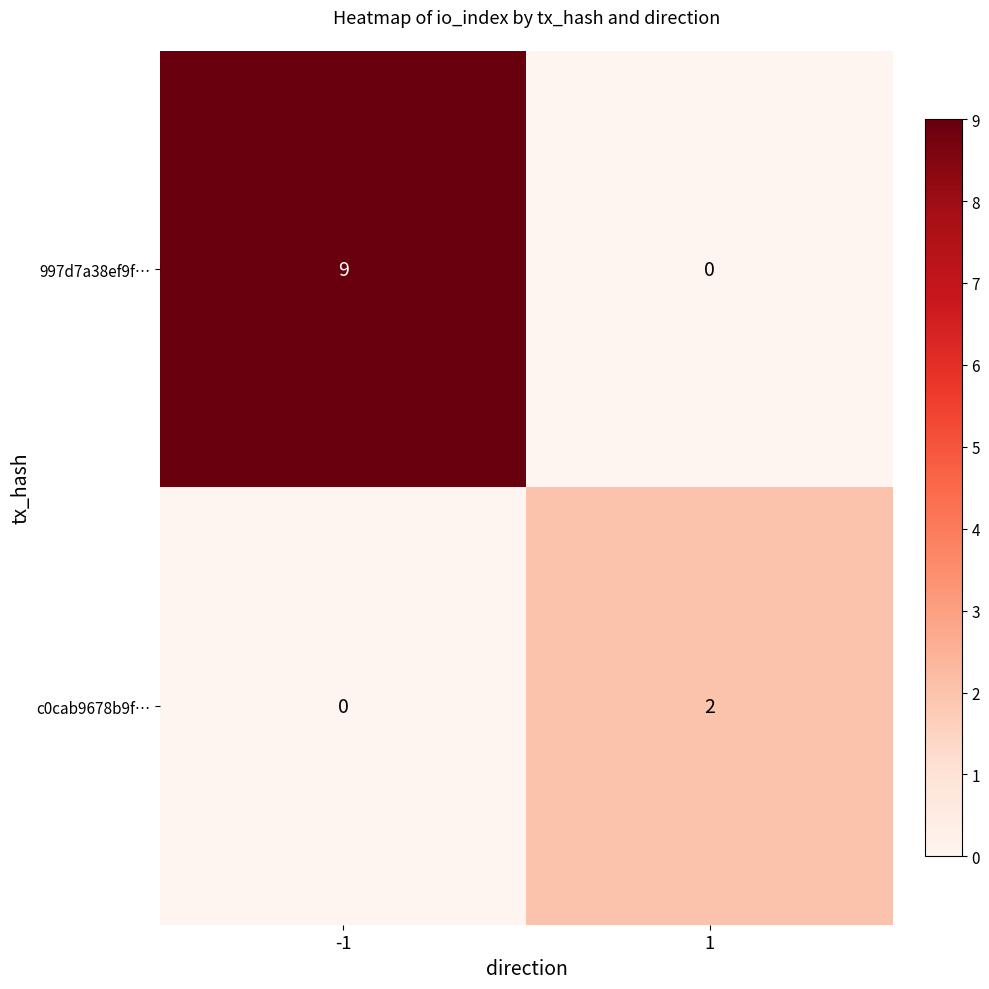

What is the difference between the 997d7a38ef9f… values at 1 and -1?

9